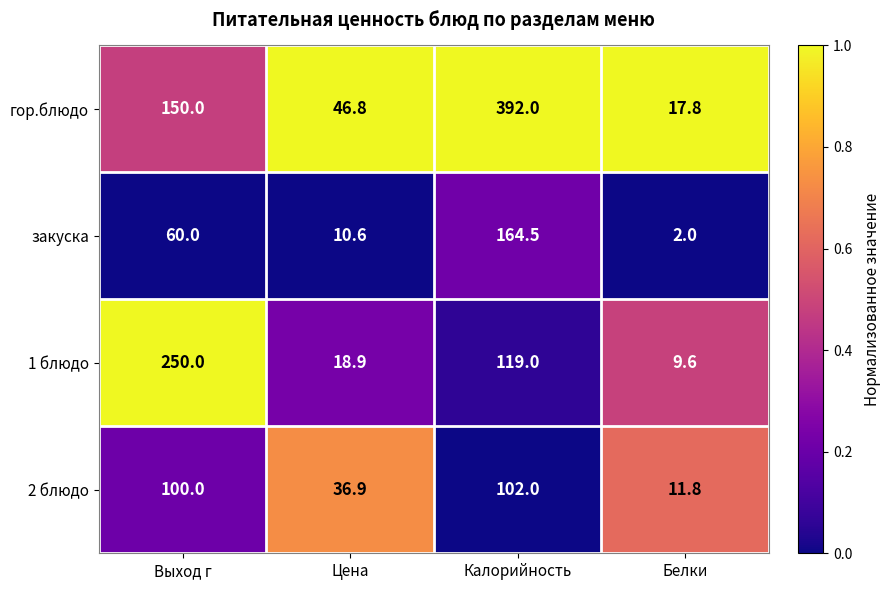

What is the minimum value for 2 блюдо?

11.8